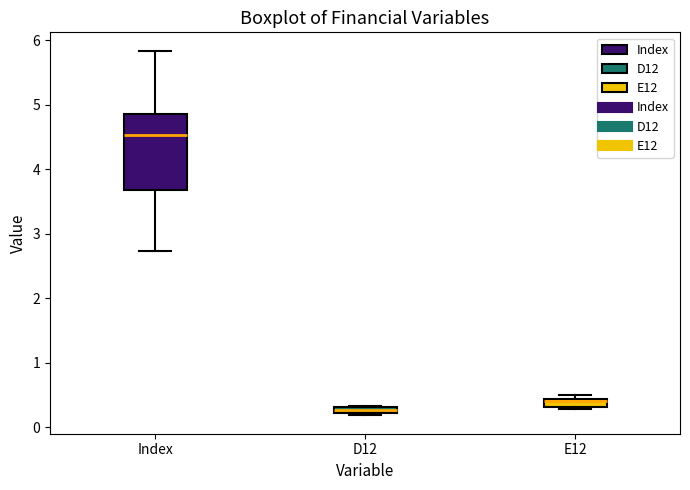

Where is the upper edge of the box for E12 on the y-axis? The values are not printed on the chart, so give them approximately, as read against the axis.

0.4